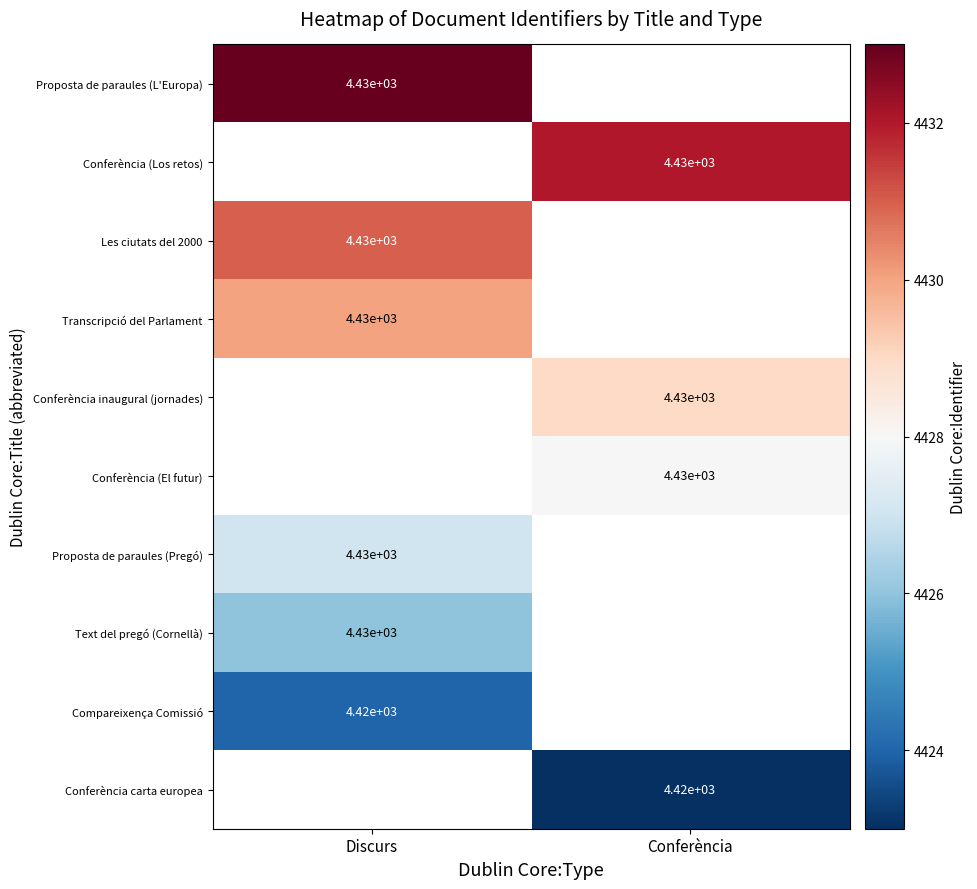

Which label corresponds to the smallest value in the chart?

Conferència